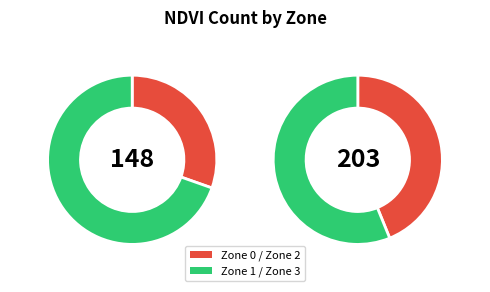

To the nearest percent, what is the combined percentage of Zone 2 and Zone 3?

58%